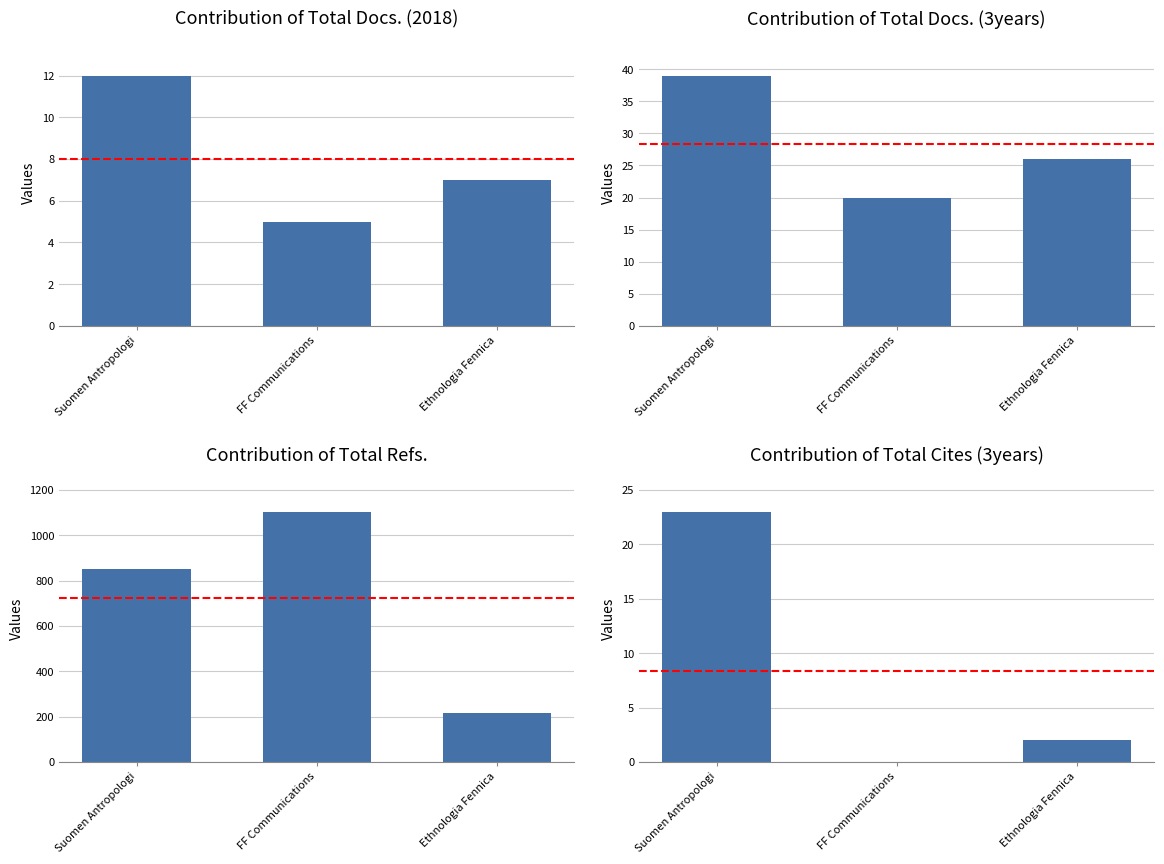

Which series has the widest spread of values?

Total Refs.